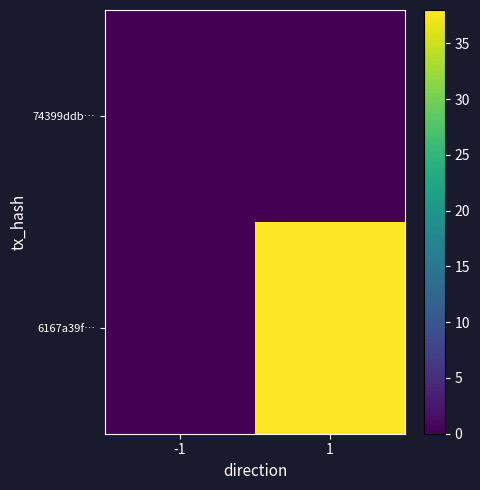

Which series has the largest total across all categories?

6167a39f…